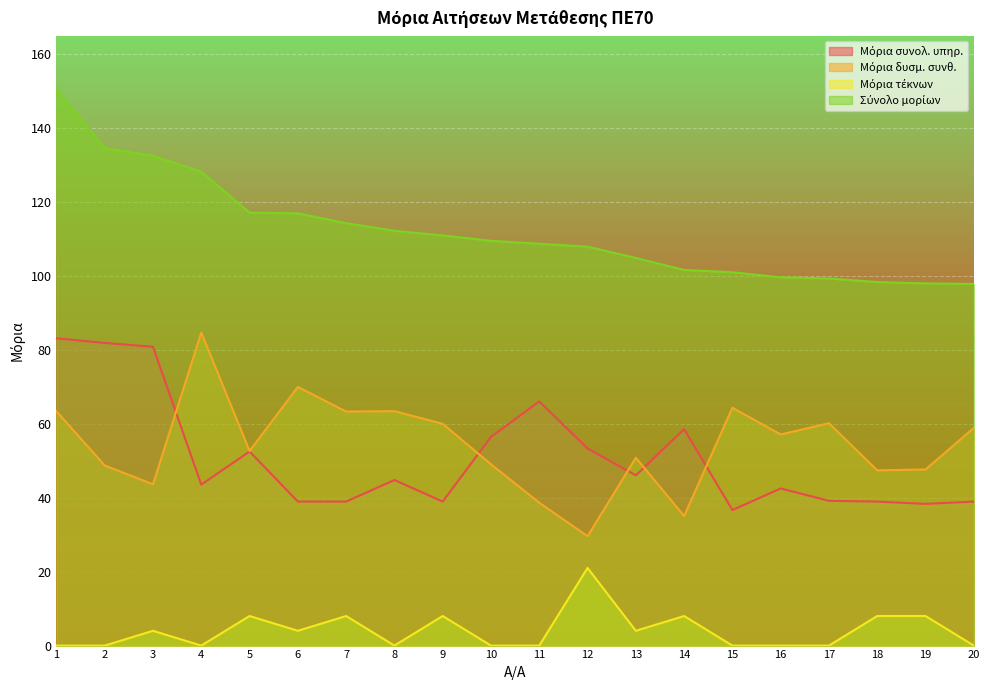

True or false: Μόρια τέκνων and Μόρια δυσμ. συνθ. cross at least once.

False